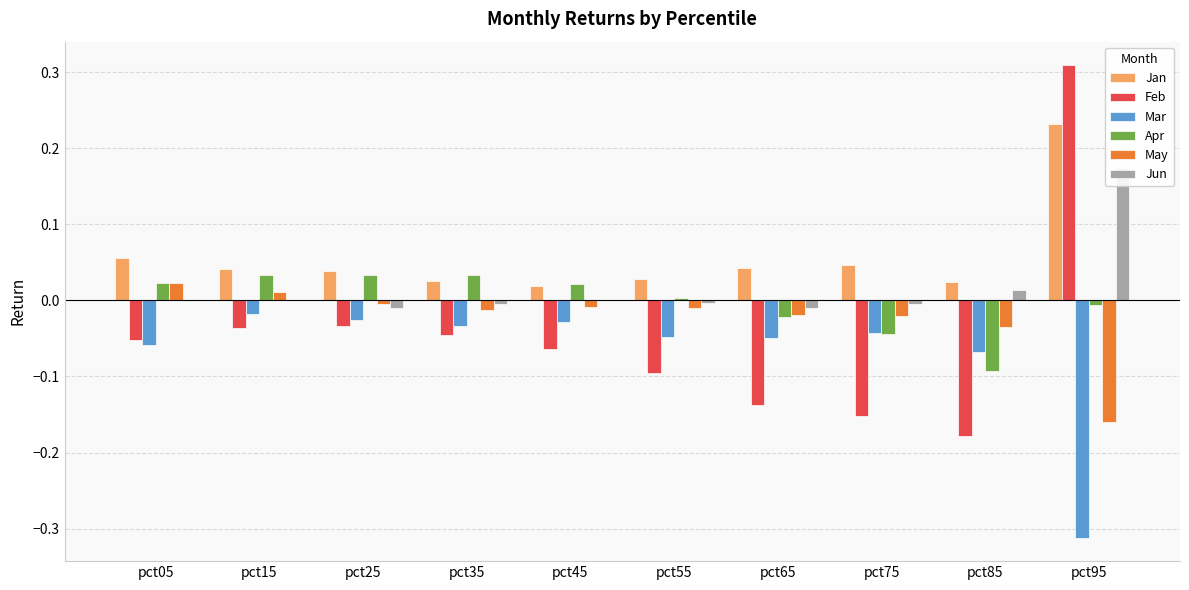

The value of Feb at pct15 is -0.0. True or false?

True